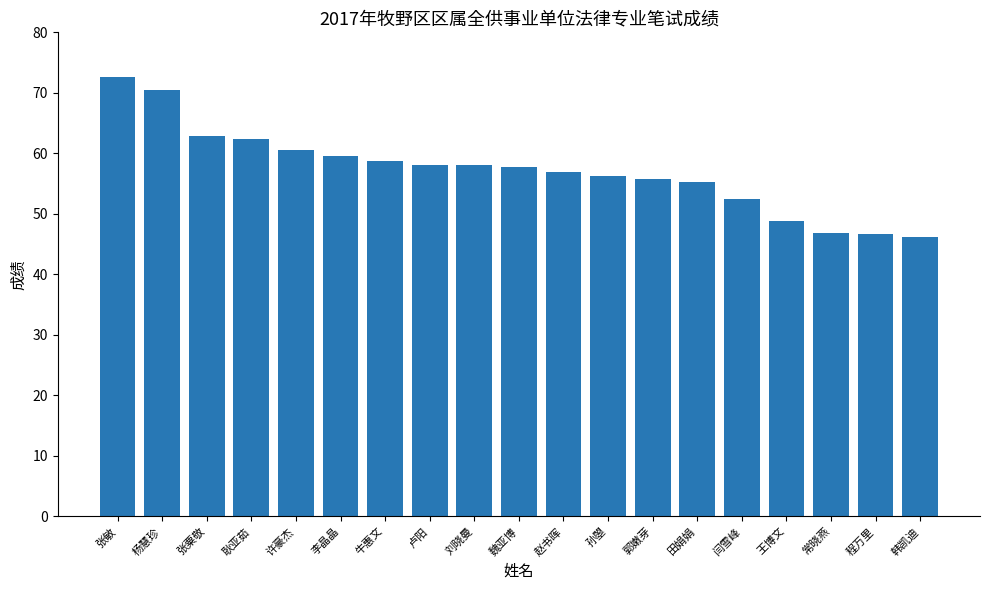

What is the label of the 14th bar from the right?

李晶晶